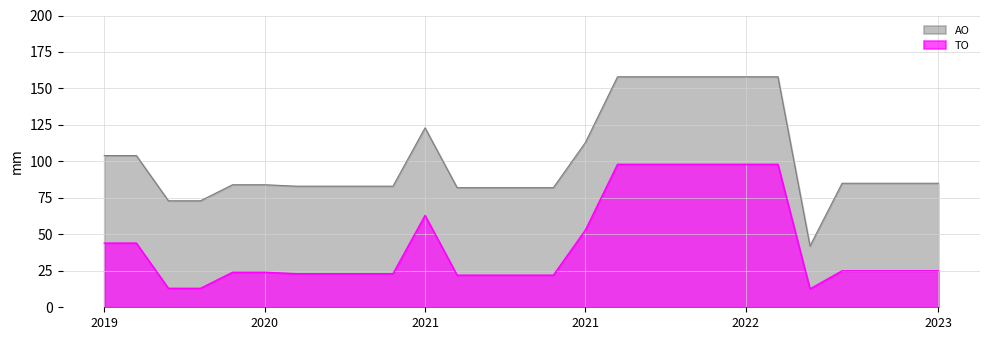

True or false: TO has more than 2 points higher than both neighbors.

False